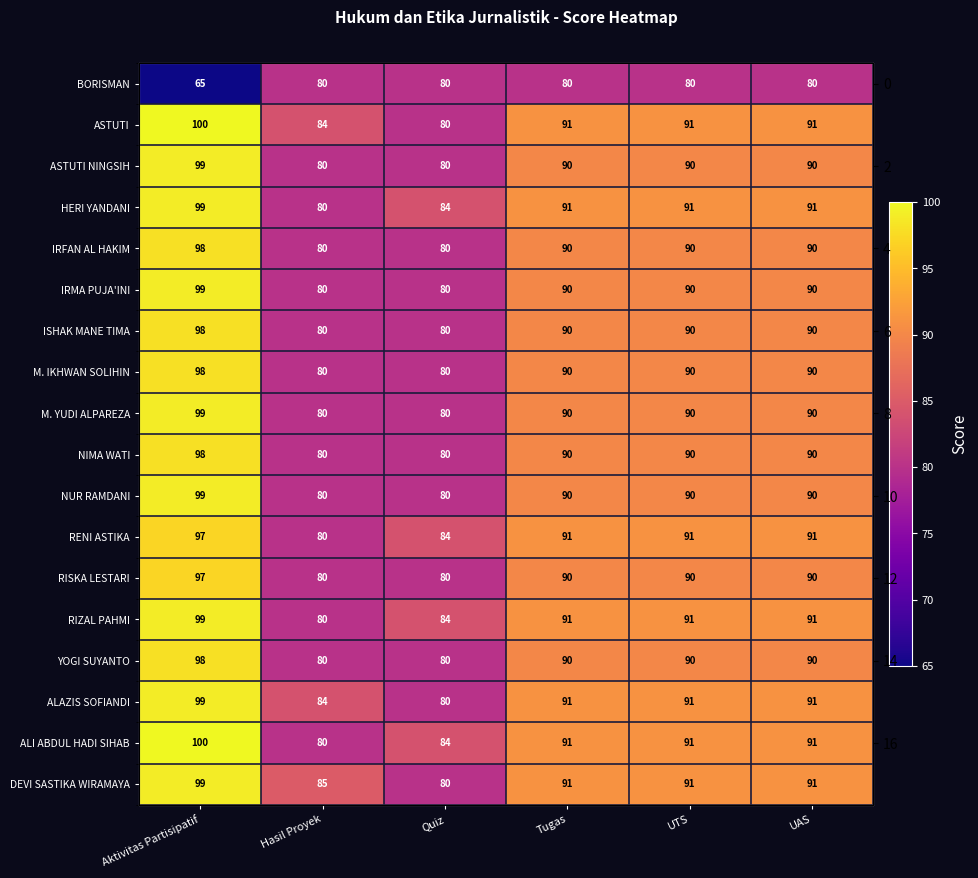

The value of ALAZIS SOFIANDI at UTS is 149. True or false?

False